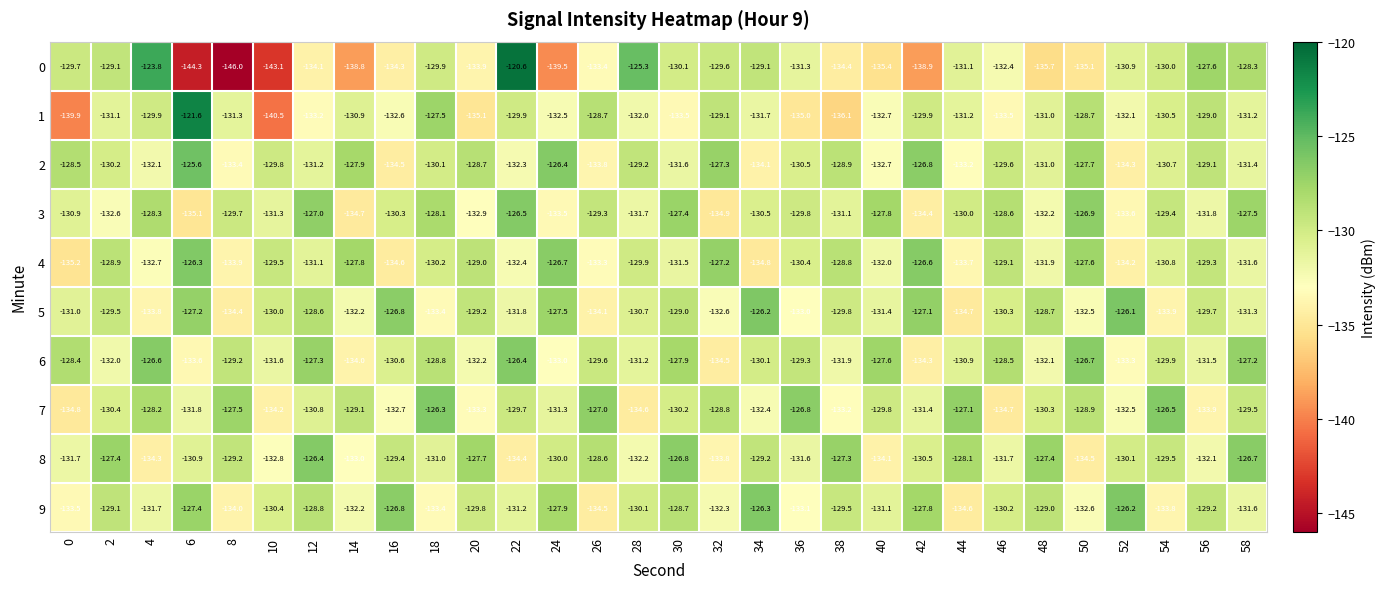

The value of 8 at 16 is -30.4. True or false?

False